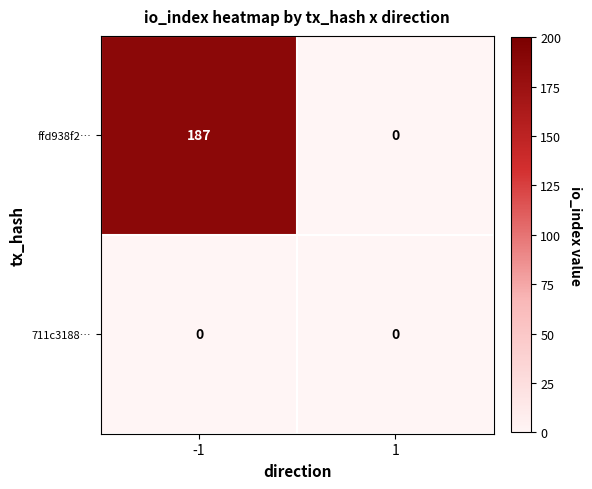

List the series in order of their overall mean, lowest first.

711c3188…, ffd938f2…